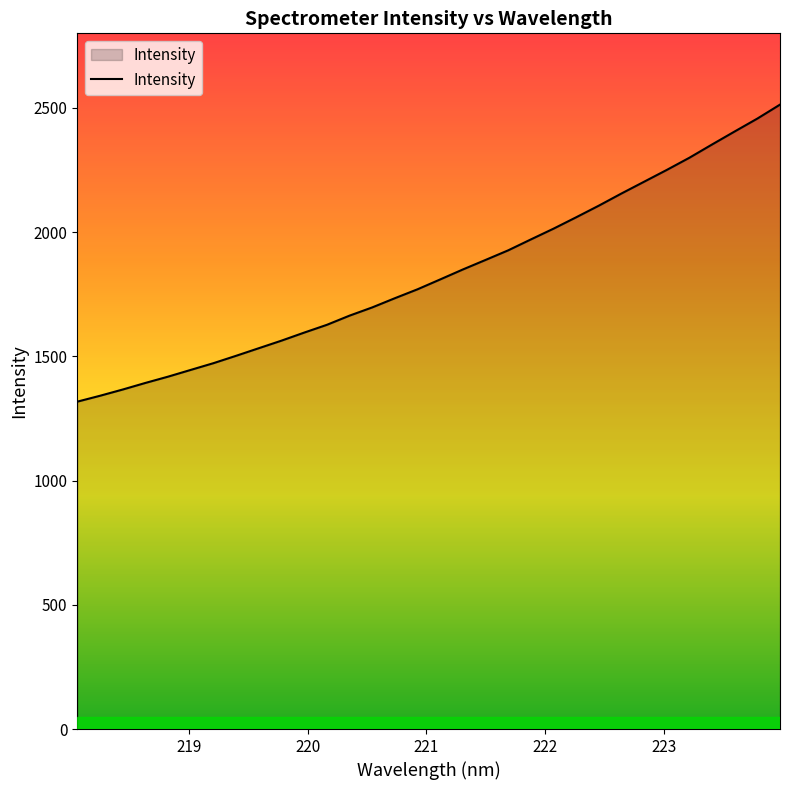

What is the greatest value displayed?

2513.1